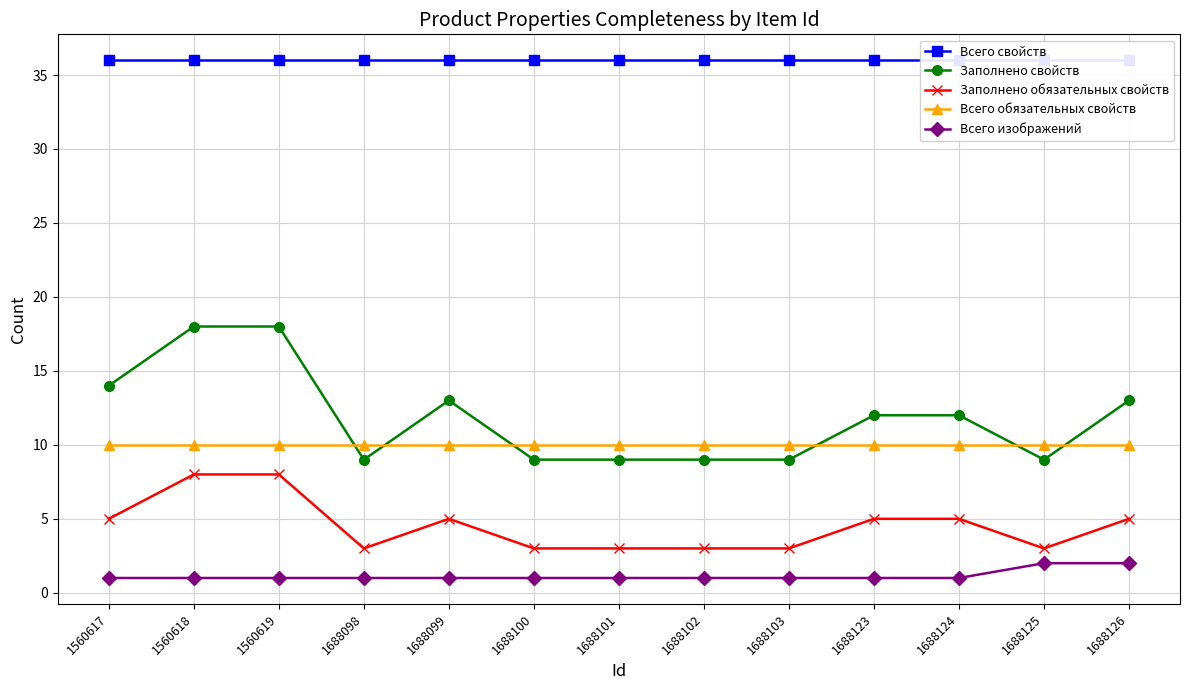

List the series in order of their peak value, lowest first.

Всего изображений, Заполнено обязательных свойств, Всего обязательных свойств, Заполнено свойств, Всего свойств